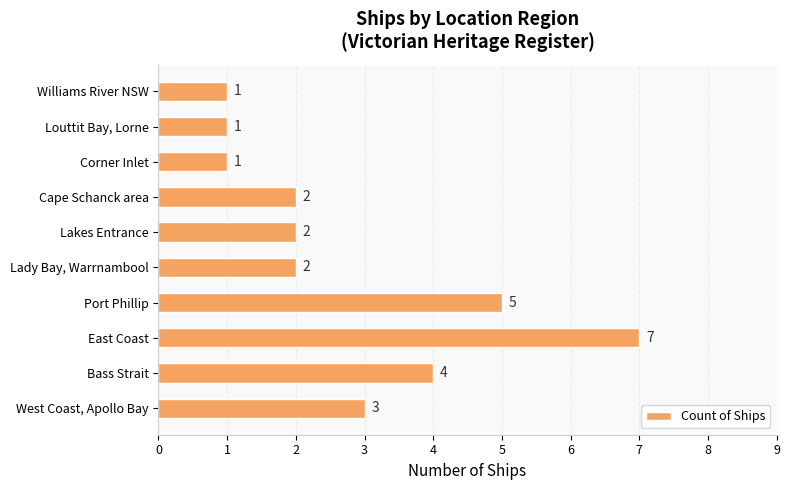

True or false: the data shows 5 at Port Phillip.

True